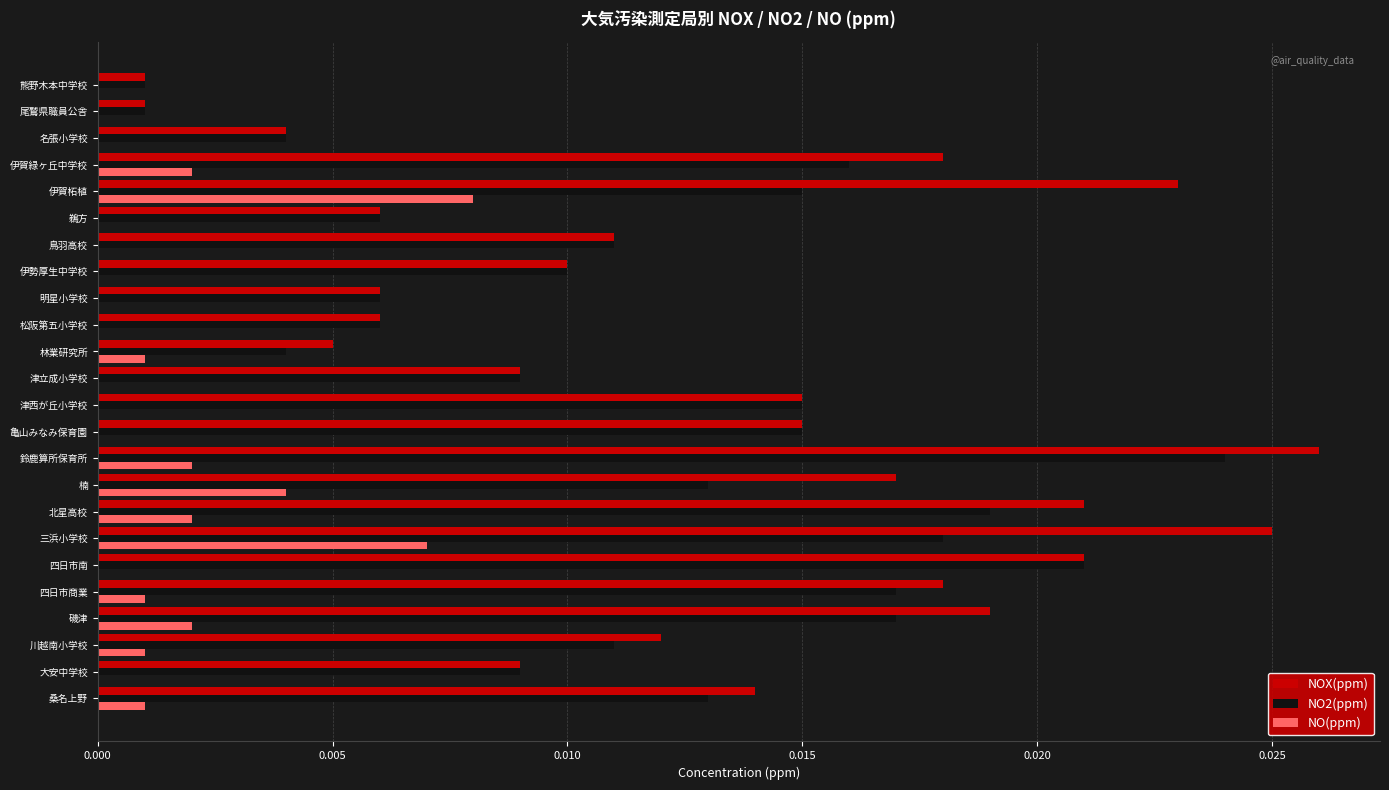

At which category is the sum across all series the highest?

鈴鹿算所保育所